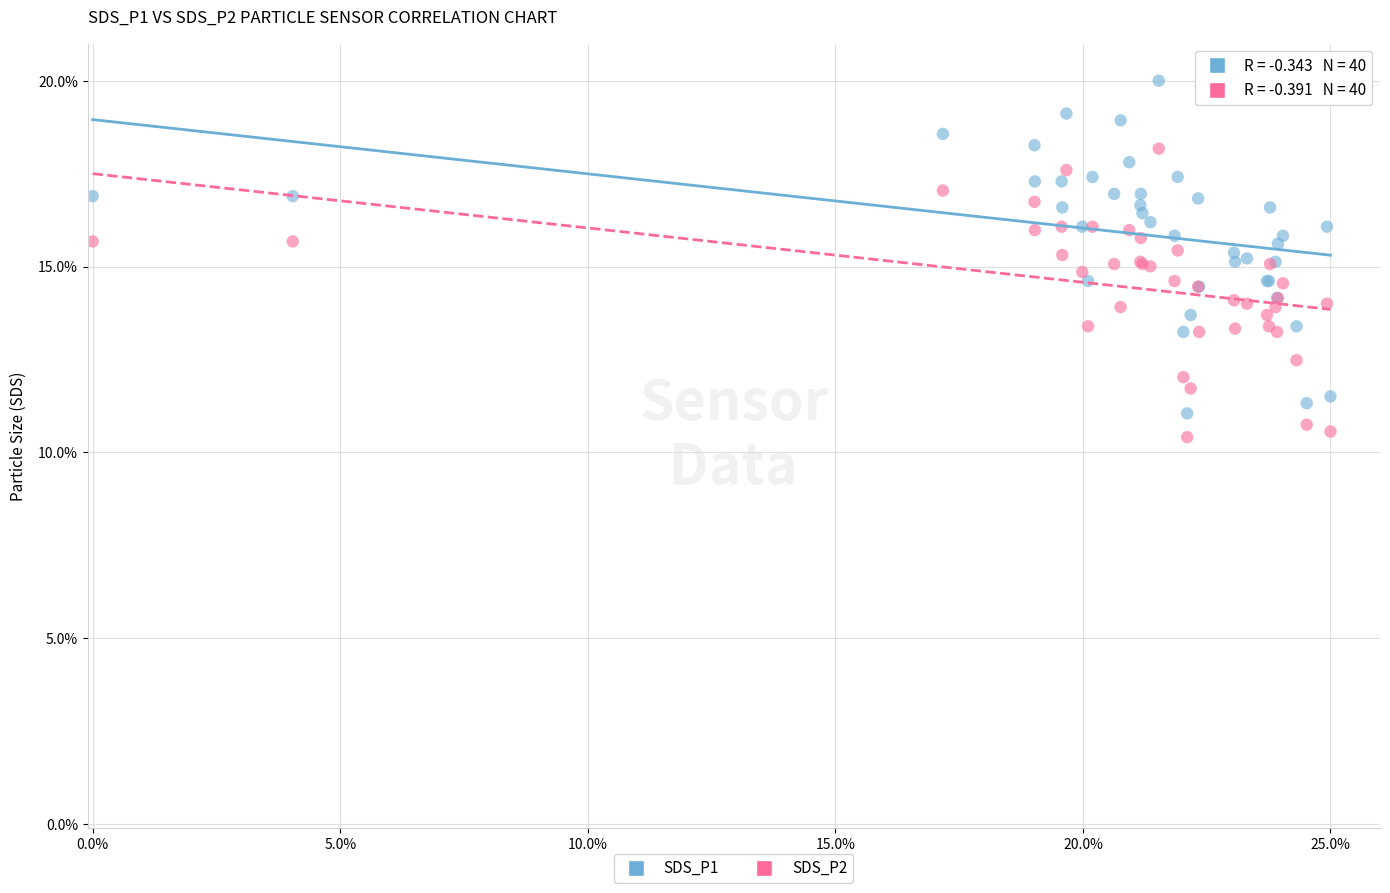

Which series has the largest Y range (max minus min)?

SDS_P1